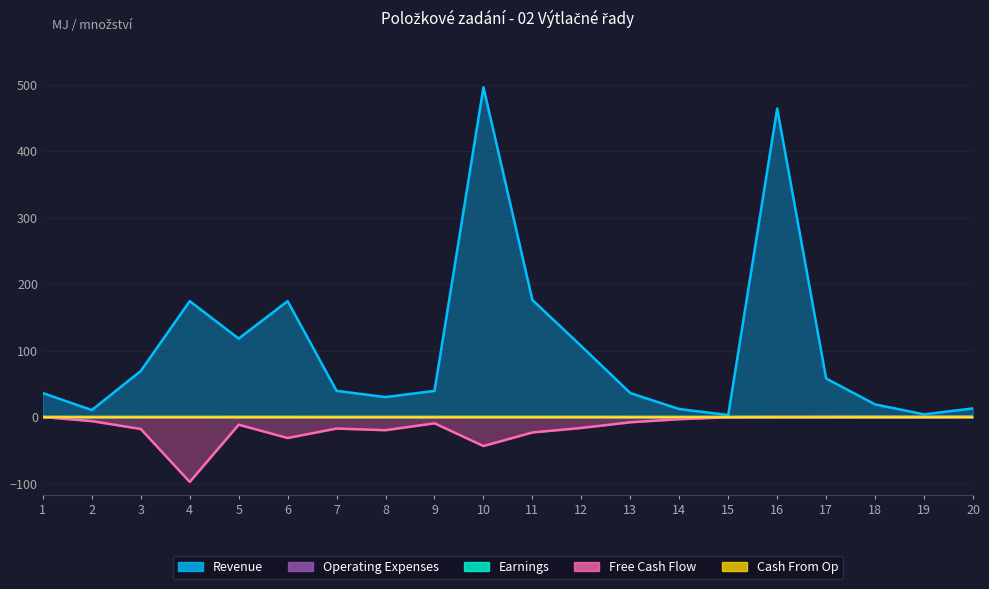

Reading left to right, extract all data points from this chart.

Revenue: 1=36.0	2=10.5	3=69.3	4=174.3	5=118.0	6=174.3	7=39.3	8=30.0	9=39.3	10=496.0	11=176.0	12=106.6	13=36.0	14=12.0	15=3.0	16=464.0	17=58.0	18=19.0	19=4.0	20=13.0
Earnings: 1=0.0	2=0.0	3=0.0	4=0.0	5=0.0	6=0.0	7=0.0	8=0.0	9=0.0	10=0.0	11=0.0	12=0.0	13=0.0	14=0.0	15=0.0	16=0.0	17=0.0	18=0.2	19=0.1	20=0.3
Free Cash Flow: 1=0.0	2=-6.2	3=-18.0	4=-97.6	5=-11.6	6=-31.5	7=-17.3	8=-19.8	9=-9.4	10=-43.6	11=-23.2	12=-16.4	13=-7.9	14=-3.2	15=-0.3	16=0.0	17=0.0	18=0.0	19=0.0	20=0.0
Cash From Op: 1=0.0	2=0.0	3=0.0	4=0.0	5=0.0	6=0.0	7=0.0	8=0.0	9=0.0	10=0.0	11=0.0	12=0.0	13=0.0	14=0.0	15=0.0	16=0.0	17=0.0	18=0.0	19=0.0	20=0.0
Operating Expenses: 1=0.0	2=-0.6	3=-0.3	4=-0.6	5=-0.1	6=-0.2	7=-0.4	8=-0.7	9=-0.2	10=-0.1	11=-0.1	12=-0.2	13=-0.2	14=-0.3	15=-0.1	16=0.0	17=0.0	18=0.0	19=0.0	20=0.0